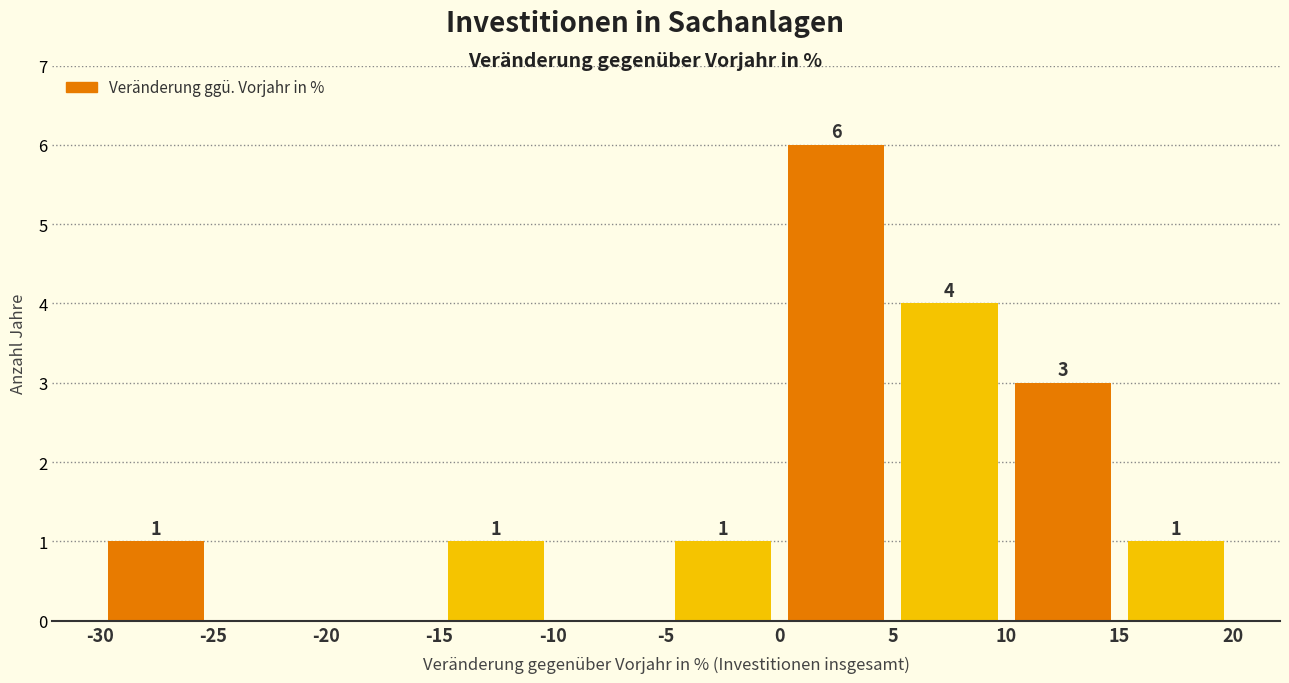

Over which range of the x-axis is the bar tallest?

0 to 5